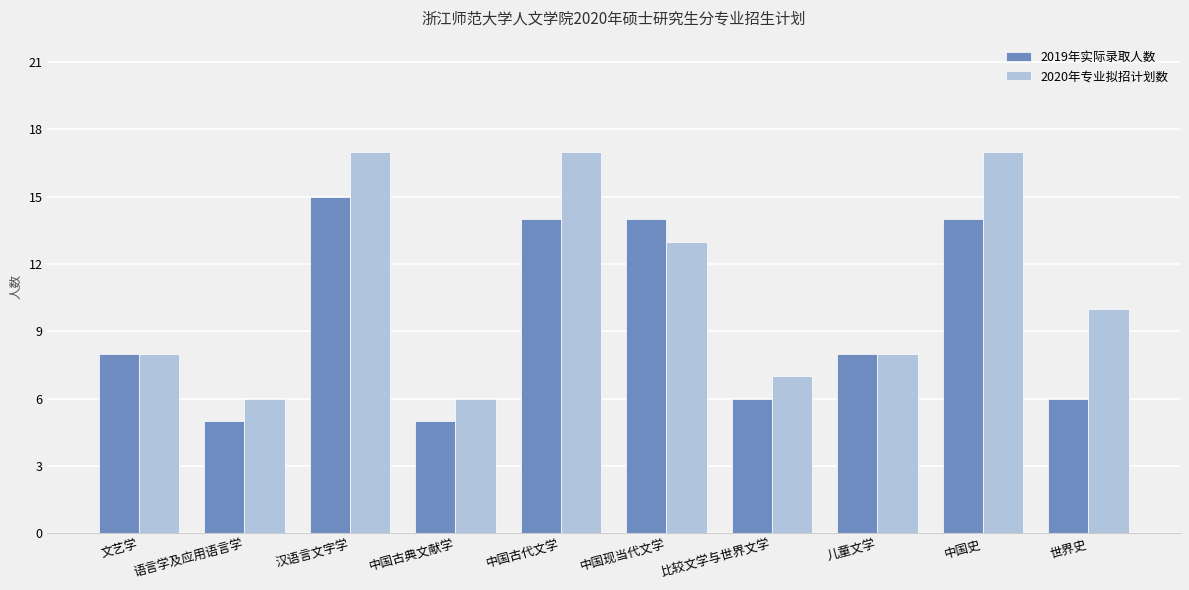

What is the label of the 2nd bar from the left?

语言学及应用语言学